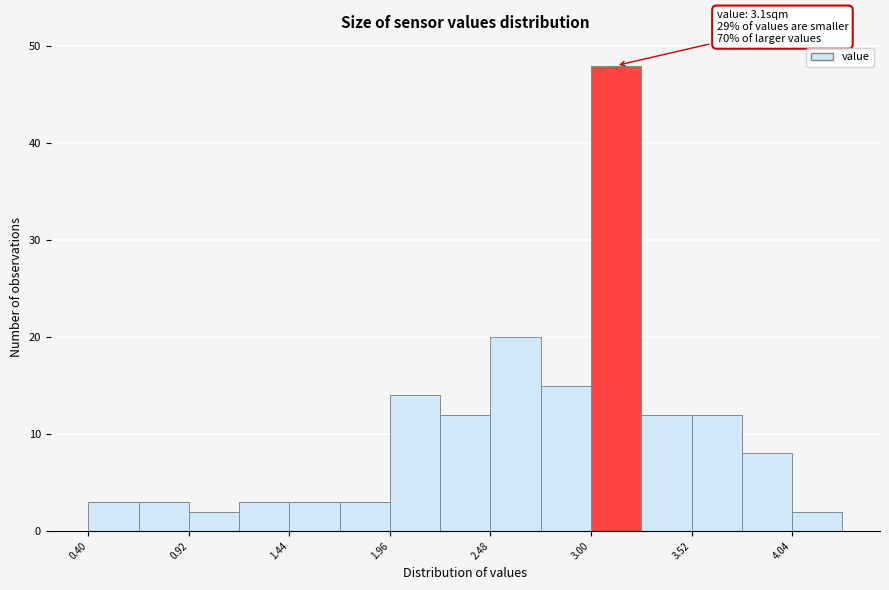

Read against the x-axis, roughly where is the centre of the tallest bar?

3.1